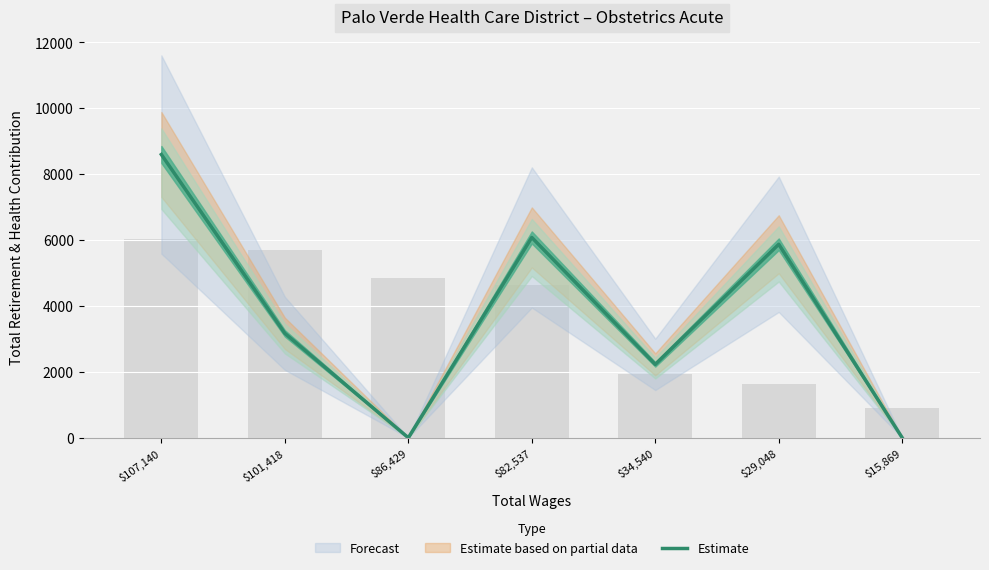

What is the label of the 5th bar from the left?

$34,540